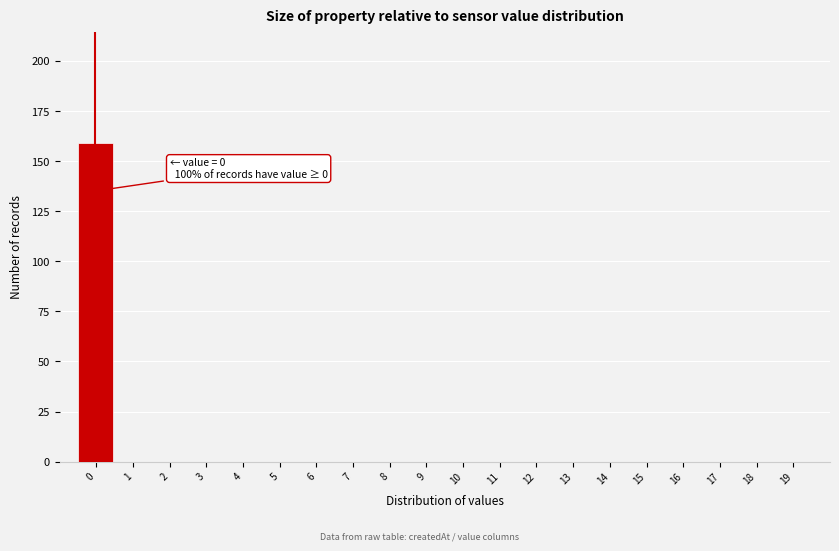

Reading right to left, list all the values displayed in this chart.

19=0	18=0	17=0	16=0	15=0	14=0	13=0	12=0	11=0	10=0	9=0	8=0	7=0	6=0	5=0	4=0	3=0	2=0	1=0	0=159